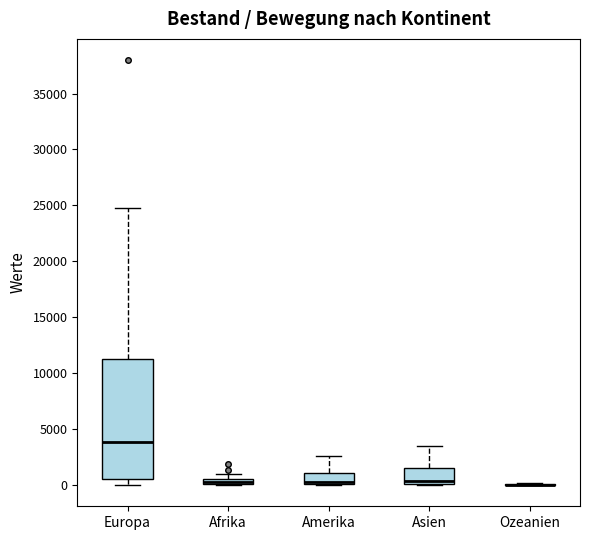

Comparing the boxes themselves (not the whiskers), which one is the tallest?

Europa